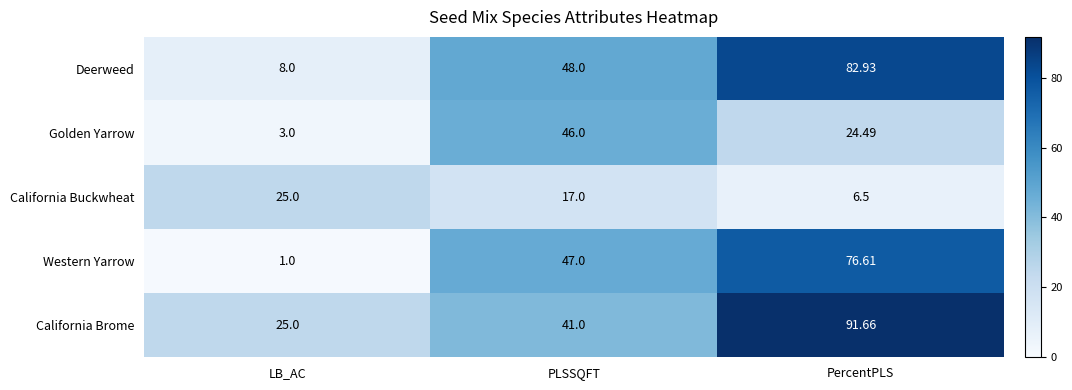

Which series changed the most between PLSSQFT and PercentPLS?

California Brome